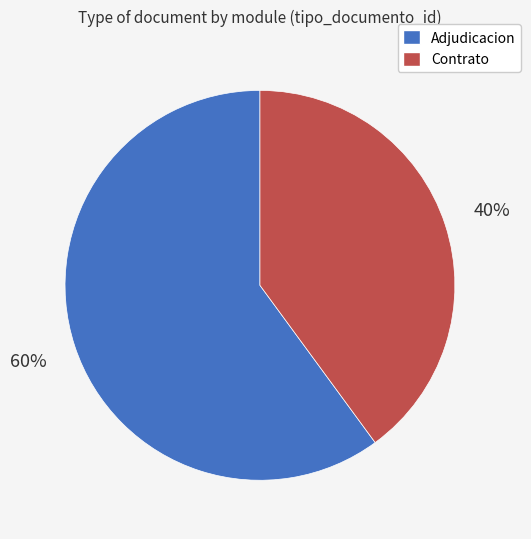

What is the smallest slice in the pie chart?

Contrato